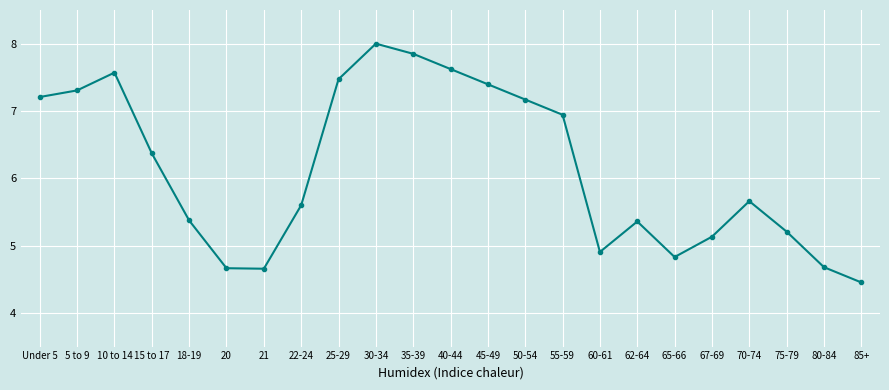

At which category does the chart reach its peak across all series?

30-34